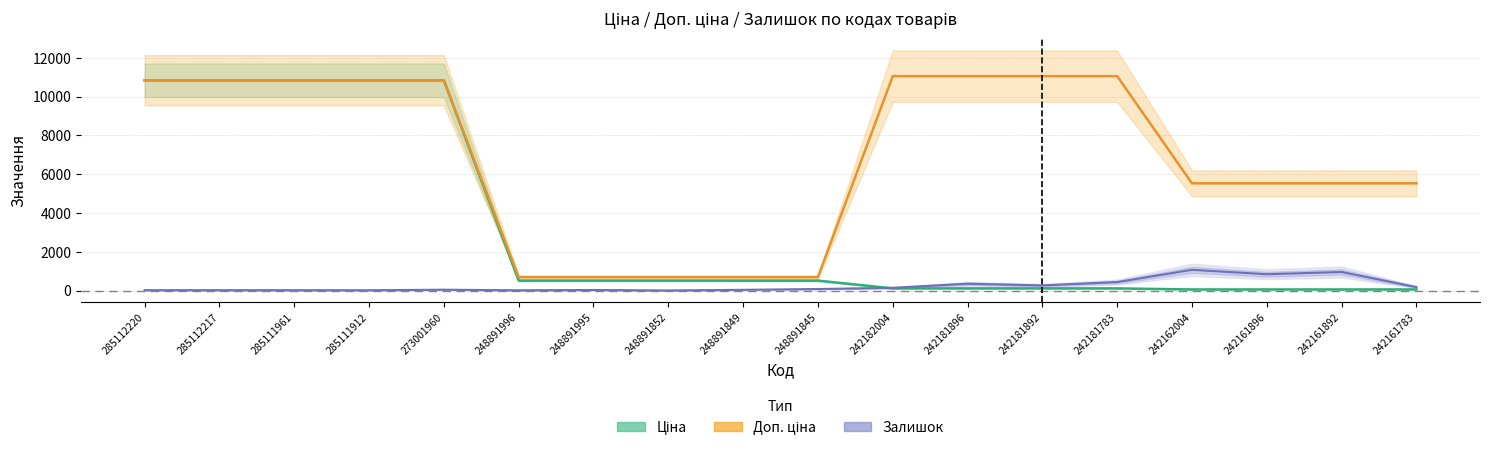

Reading right to left, list all the values displayed in this chart.

Ціна: 55.3	55.3	55.3	55.3	110.5	110.5	110.5	110.5	510.6	510.6	510.6	510.6	510.6	10840.1	10840.1	10840.1	10840.1	10840.1
Доп. ціна: 5528.0	5528.0	5528.0	5528.0	11055.0	11055.0	11055.0	11055.0	692.0	692.0	692.0	692.0	692.0	10840.1	10840.1	10840.1	10840.1	10840.1
Залишок: 176.0	955.0	841.0	1067.0	436.0	263.0	350.0	139.0	78.0	36.0	3.0	28.0	12.0	42.0	14.0	17.0	18.0	18.0